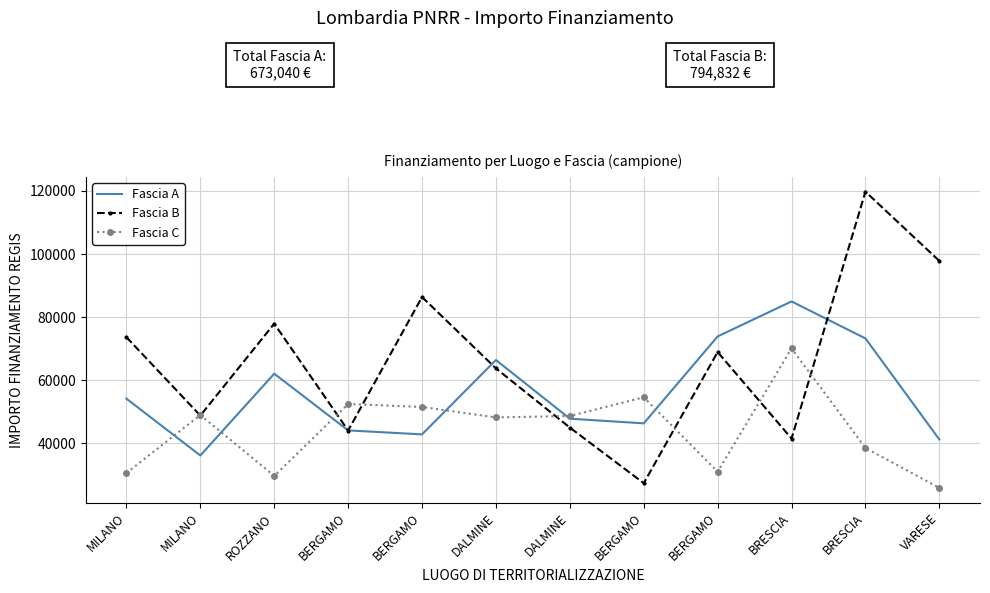

What are all the series names shown in the legend?

Fascia A, Fascia B, Fascia C